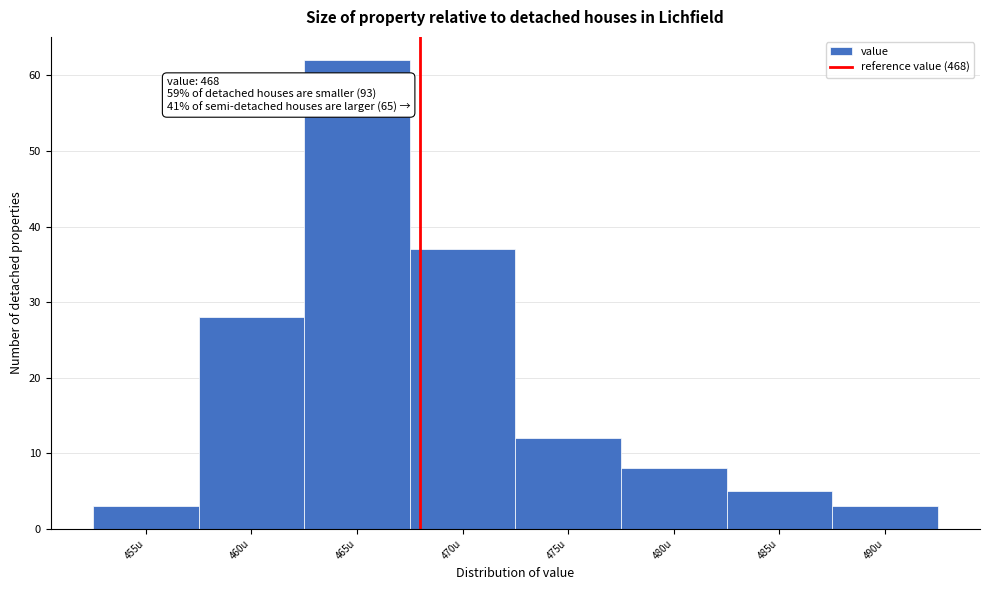

Which range on the x-axis has the tallest bar?

462.5 to 467.5